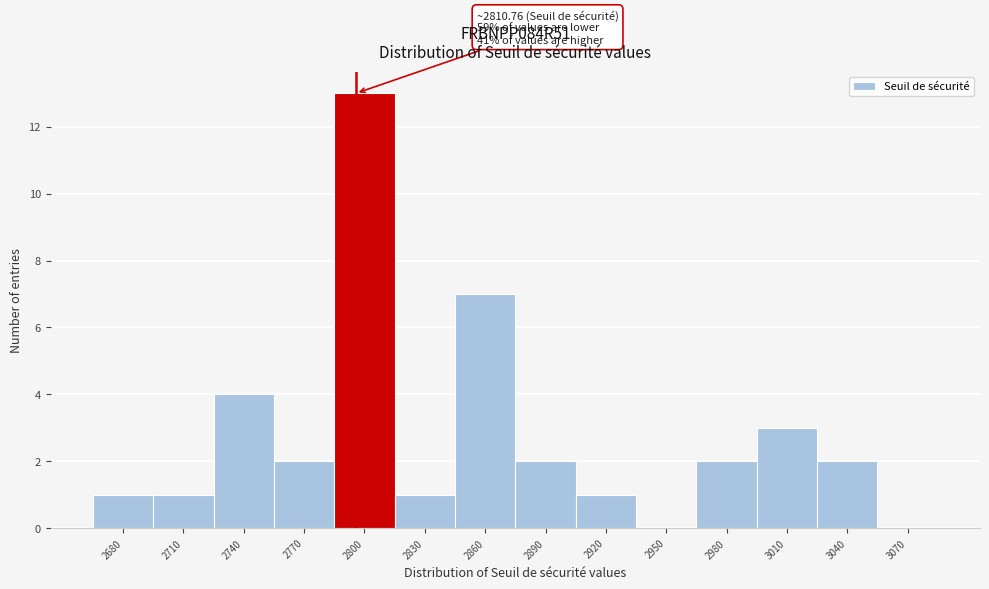

Reading right to left, transcribe all the data shown in this chart.

3070=0	3040=2	3010=3	2980=2	2950=0	2920=1	2890=2	2860=7	2830=1	2800=13	2770=2	2740=4	2710=1	2680=1